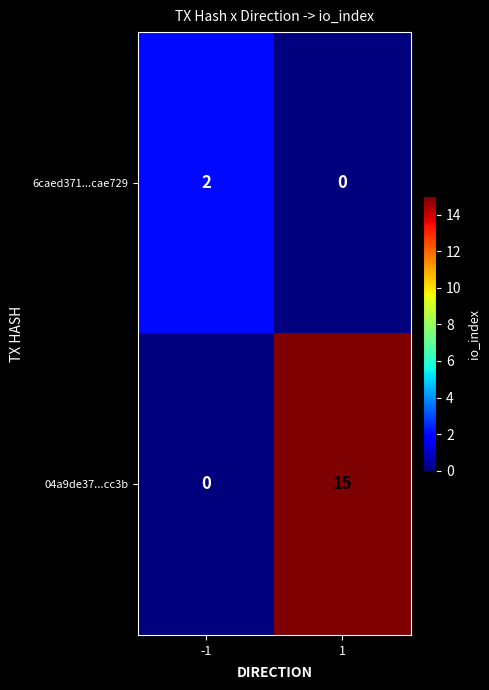

Count the number of categories in the chart.

2